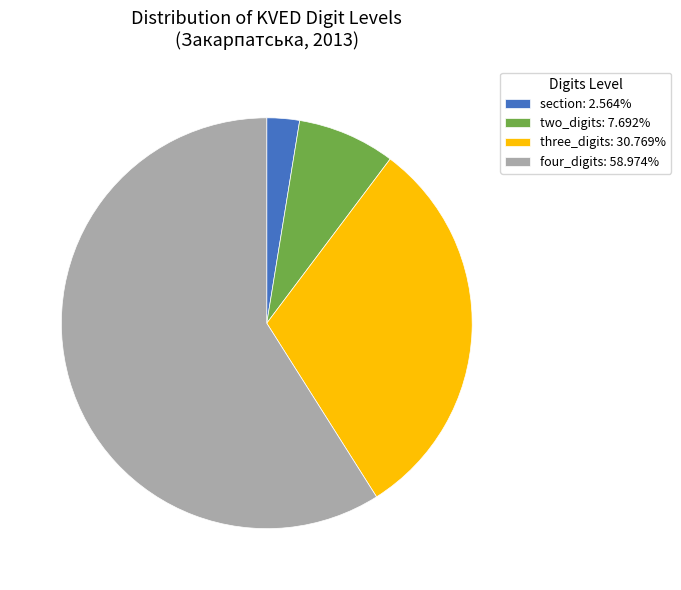

Does any single category account for the majority?

Yes